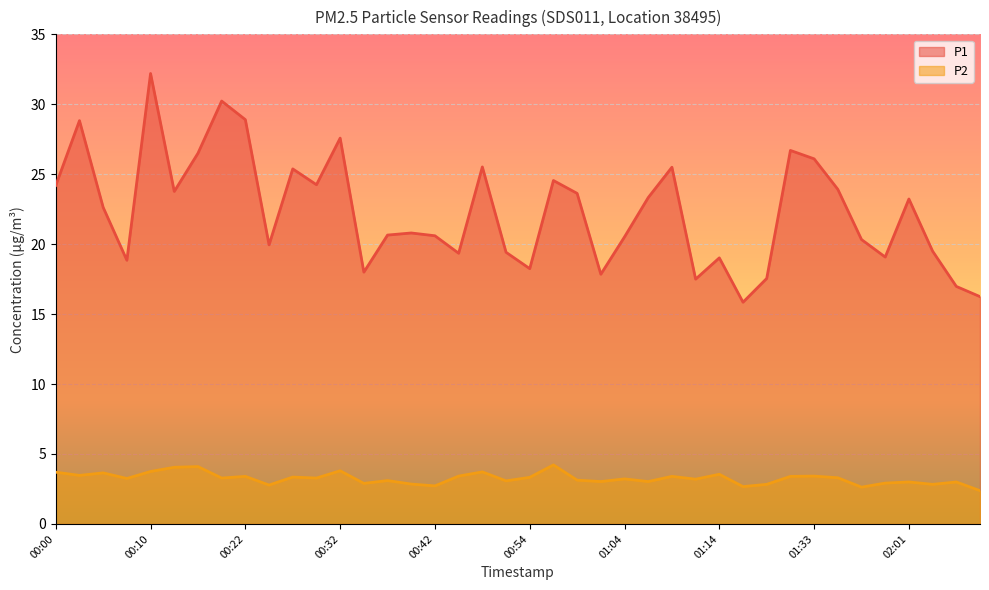

What is the maximum value shown in the chart?

32.2